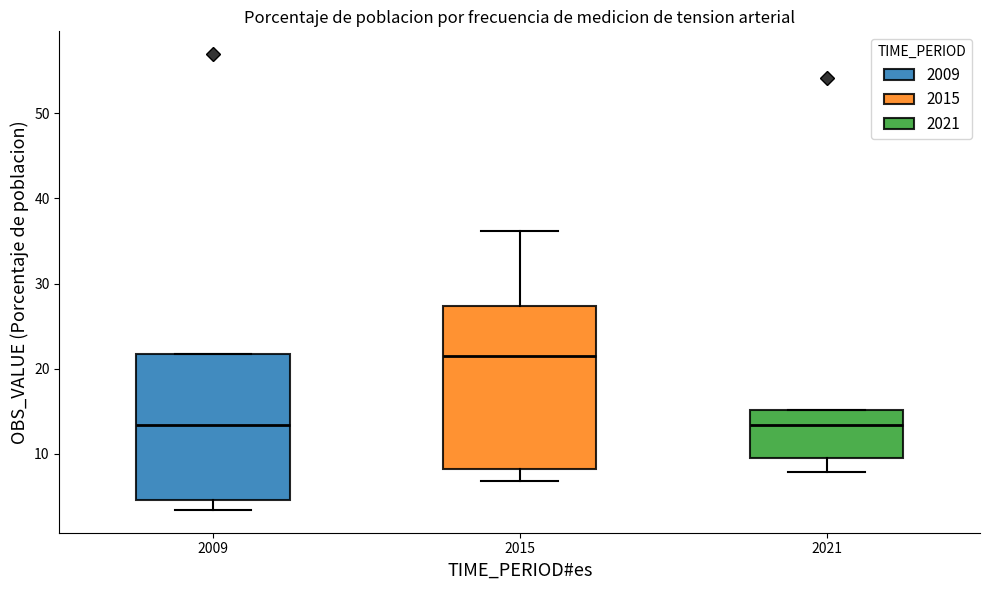

Reading left to right, read every box against the y-axis: the position of its median line, the range the box covers, and the ends of its whiskers. The values are not printed on the chart, so give them approximately, as read against the axis.

2009: median 13, box 5 to 22, whiskers 3 to 22
2015: median 22, box 8 to 27, whiskers 7 to 36
2021: median 13, box 9 to 15, whiskers 8 to 15